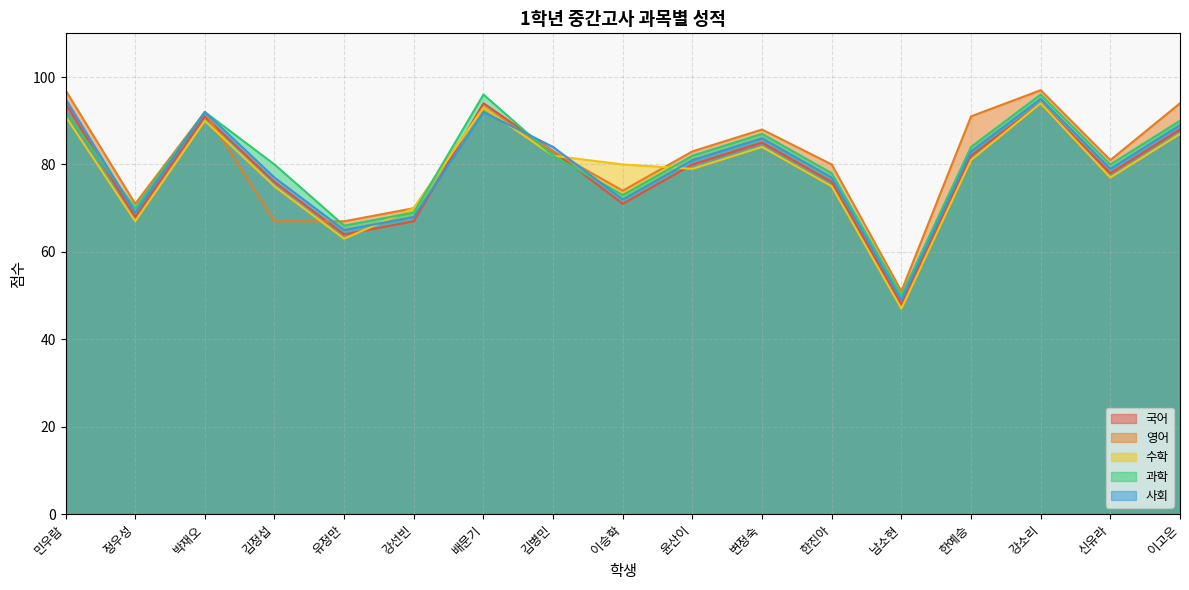

What position from the left is 변정숙?

11